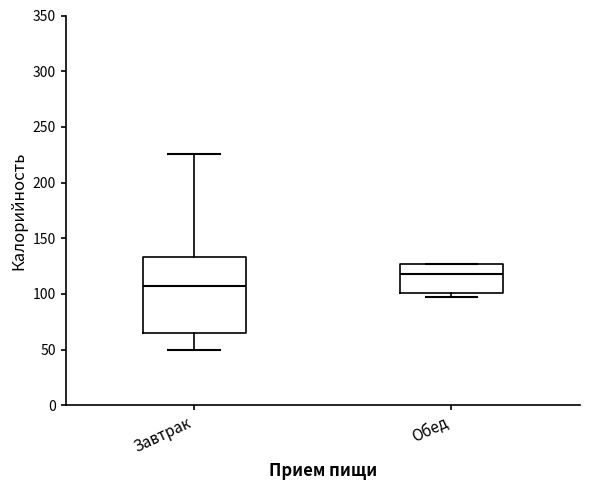

Which box has the lowest median line?

Завтрак